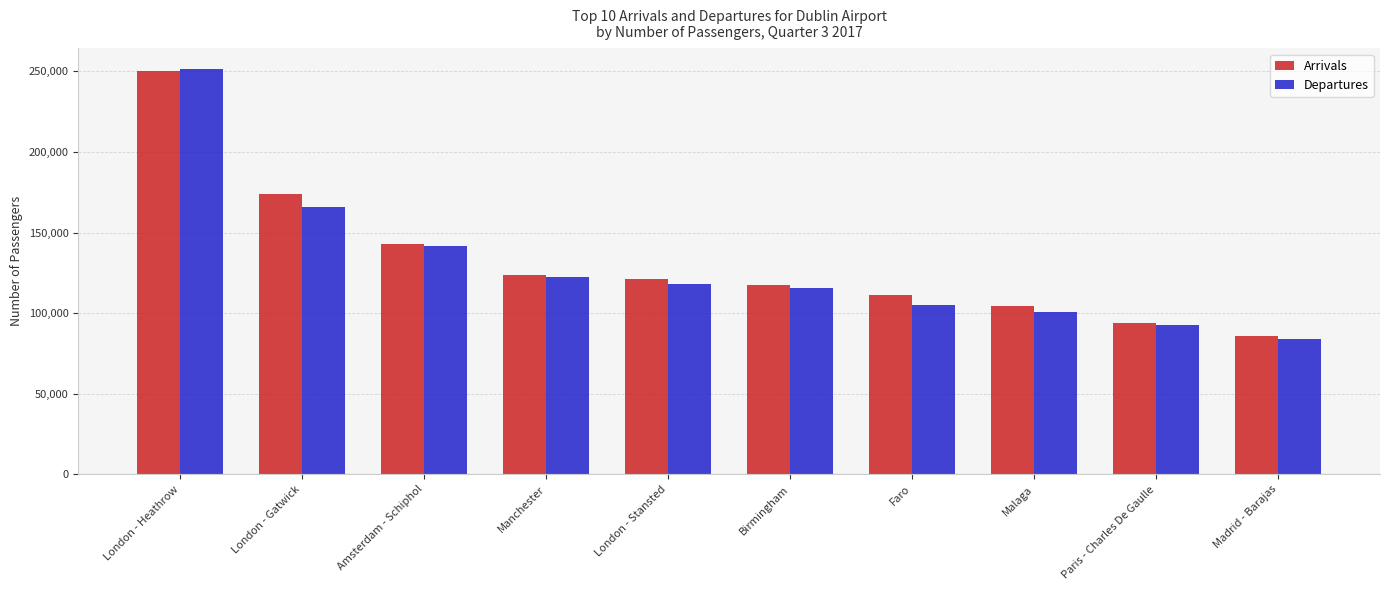

What is the average value of the Arrivals series?

132532